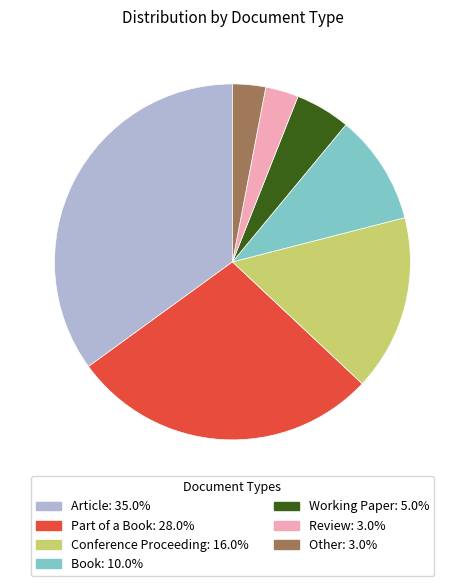

Approximately how many times larger is the value at Review compared to Working Paper?

0.6